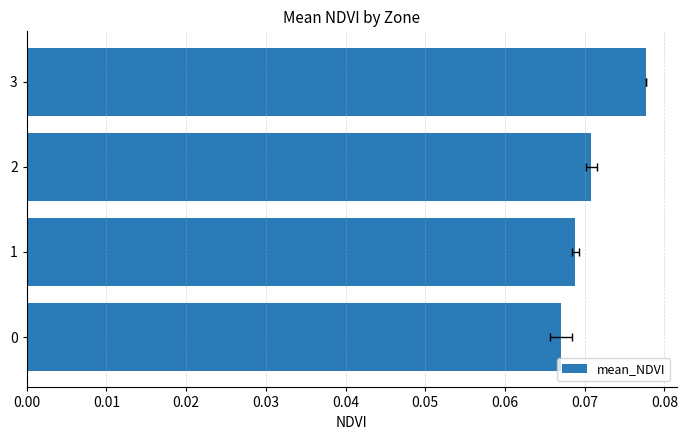

How many bars are there in total?

4